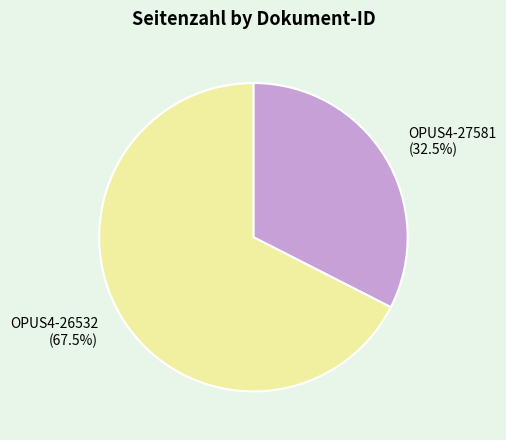

Rank the categories by value from highest to lowest.

OPUS4-26532, OPUS4-27581